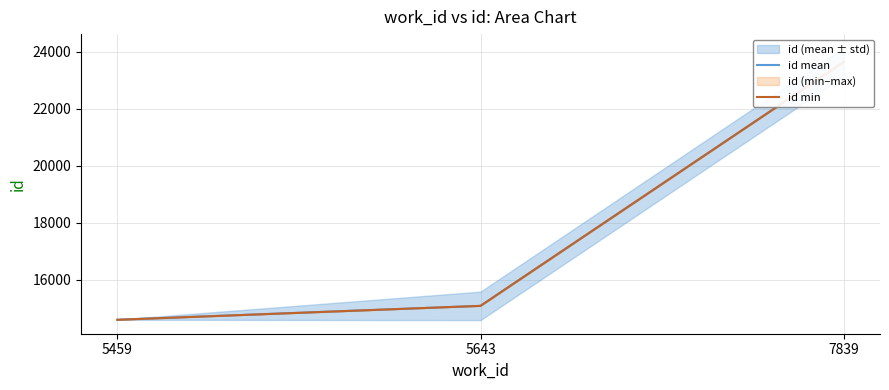

What is the minimum value shown in the chart?

14591